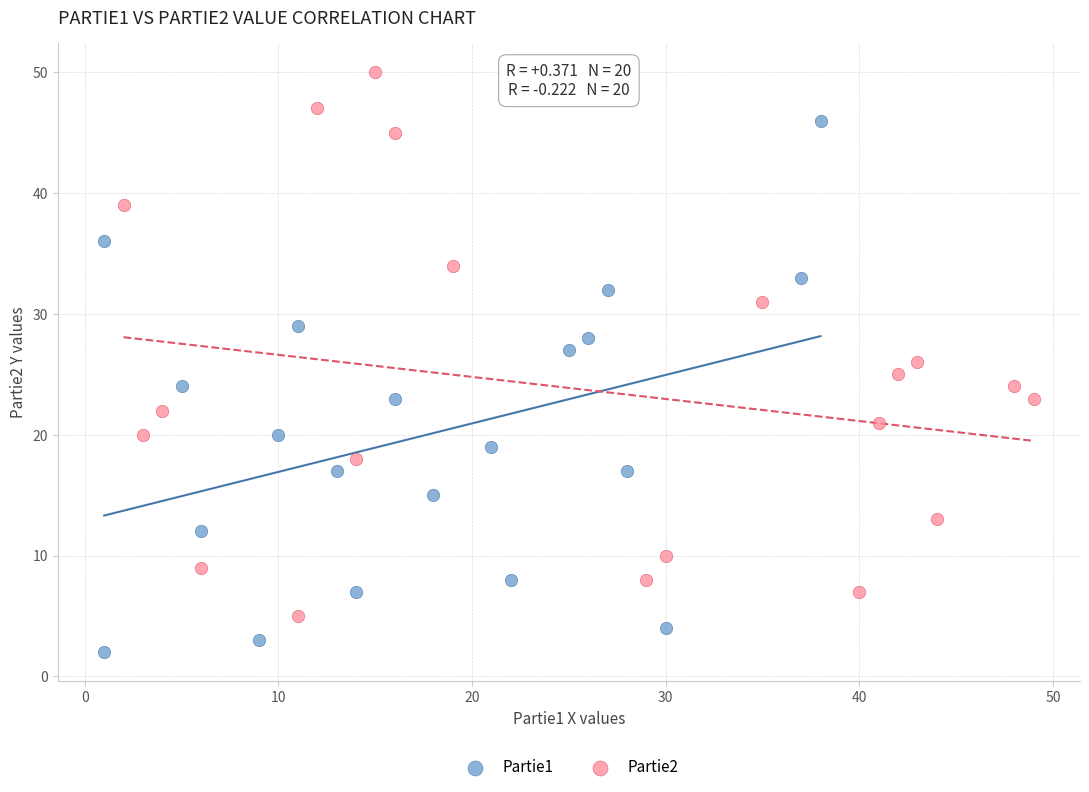

Which series contains the lowest Y value?

Partie1